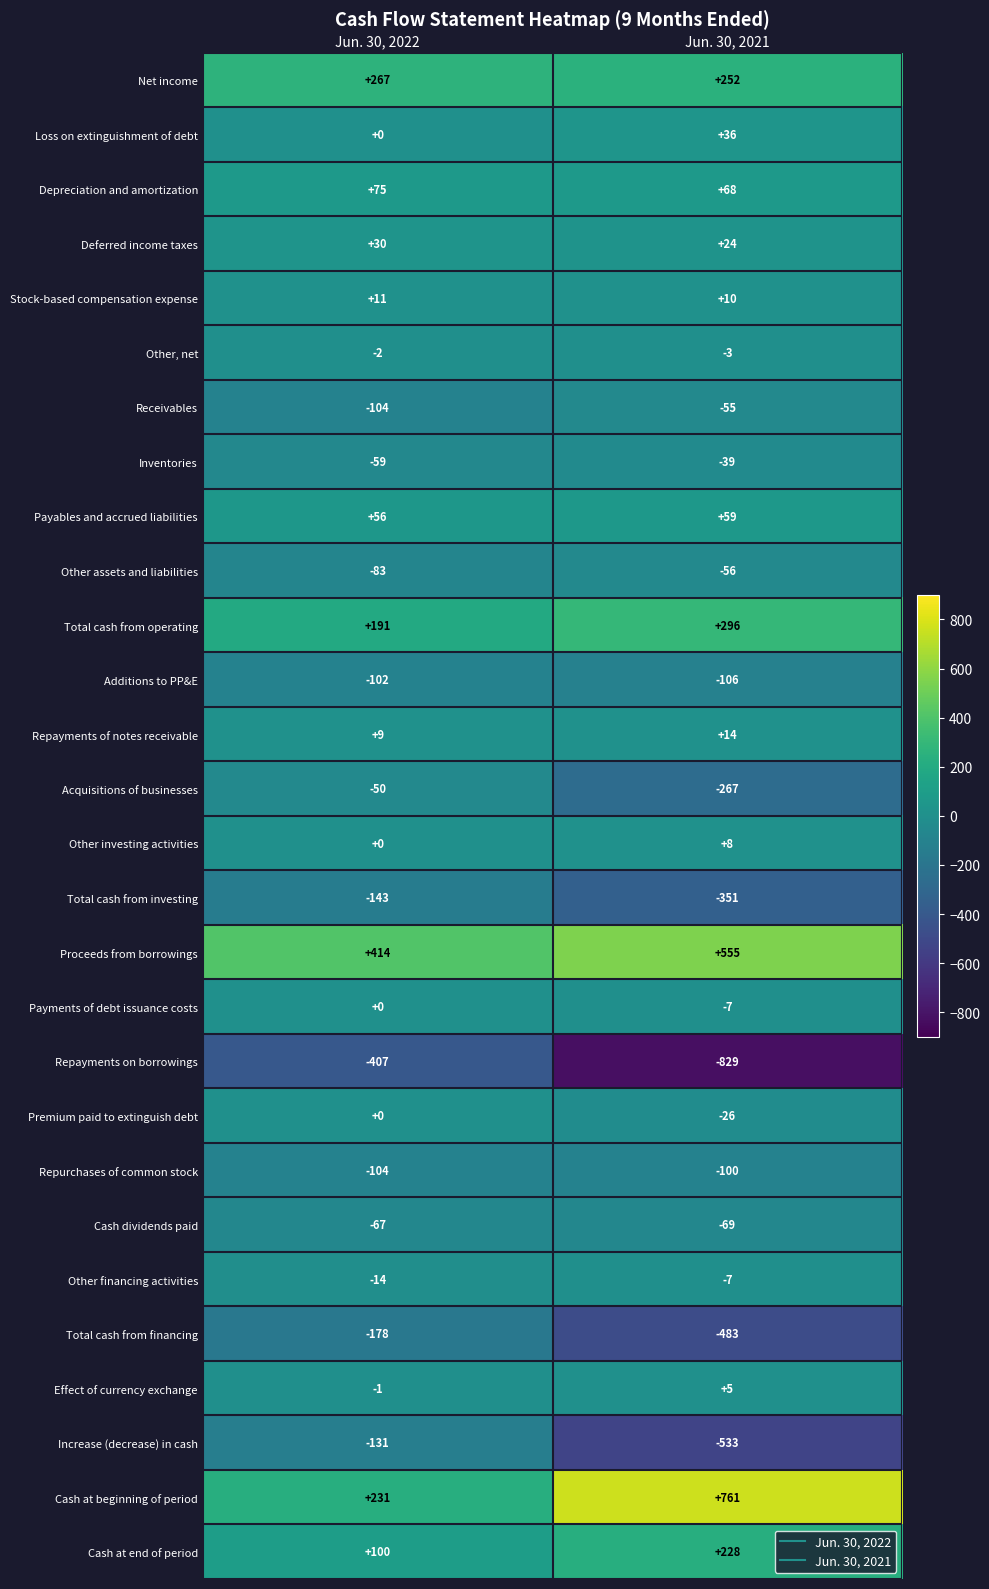

Which label corresponds to the smallest value in the chart?

Jun. 30, 2021